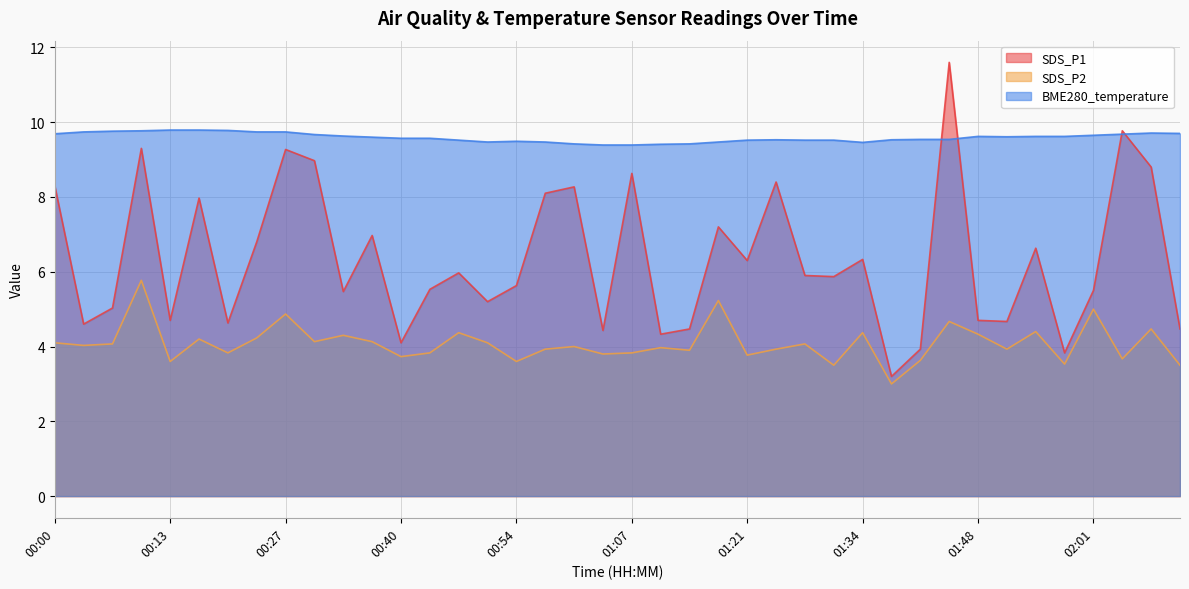

Which series changed the most between 00:30 and 02:12?

SDS_P2